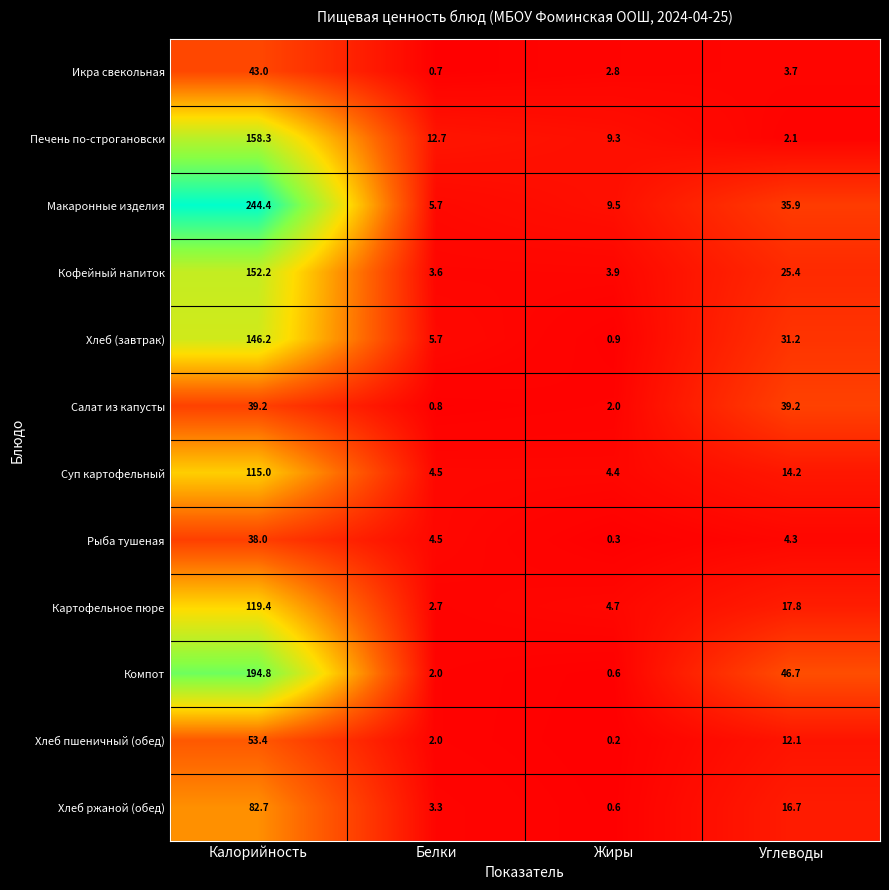

Count the number of data series in this chart.

12